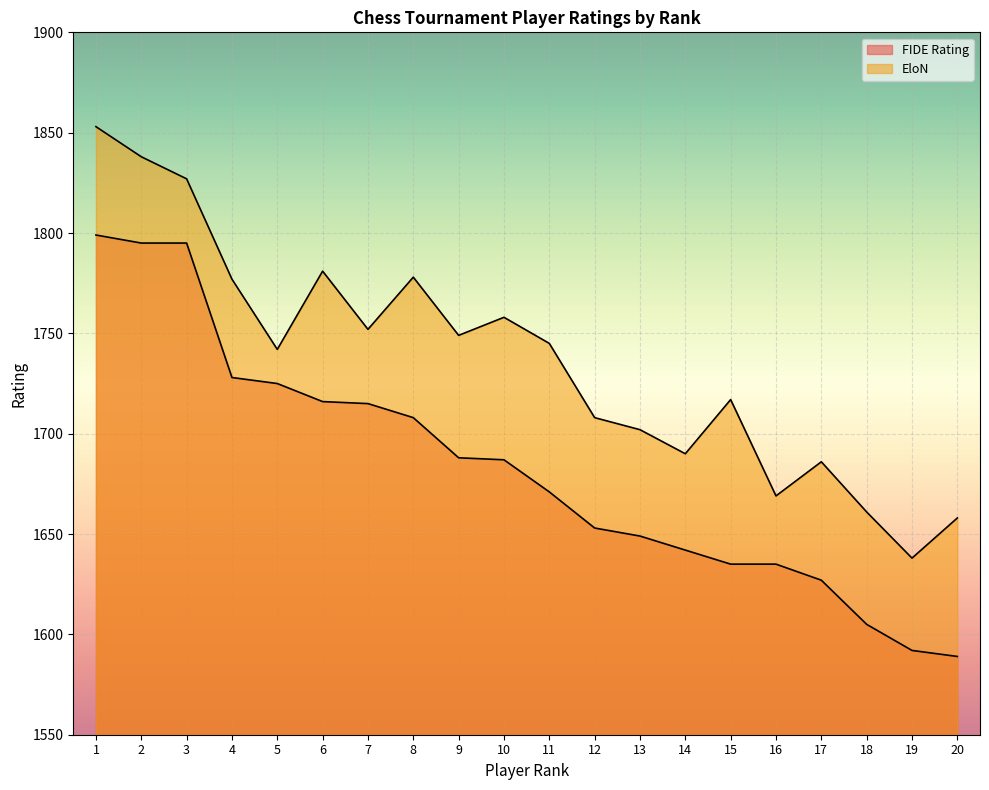

List the series in order of their overall mean, highest first.

EloN, FIDE Rating